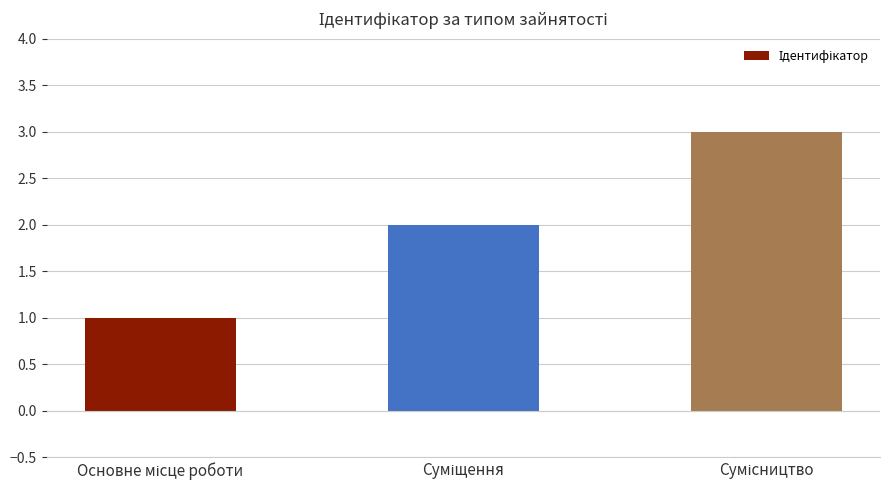

What is the greatest value displayed?

3